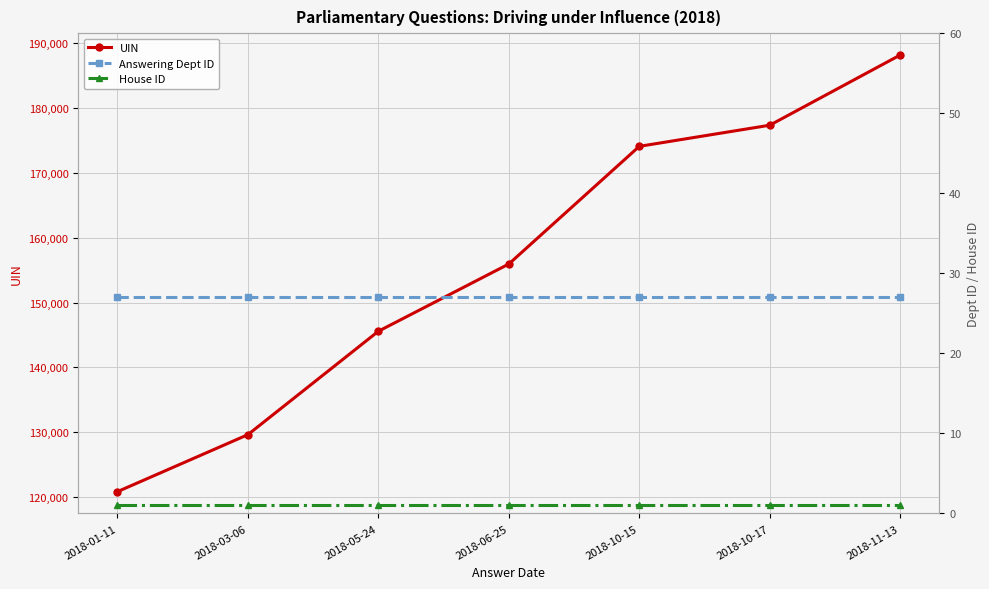

Is it true that UIN equals 255576 at 2018-05-24?

False